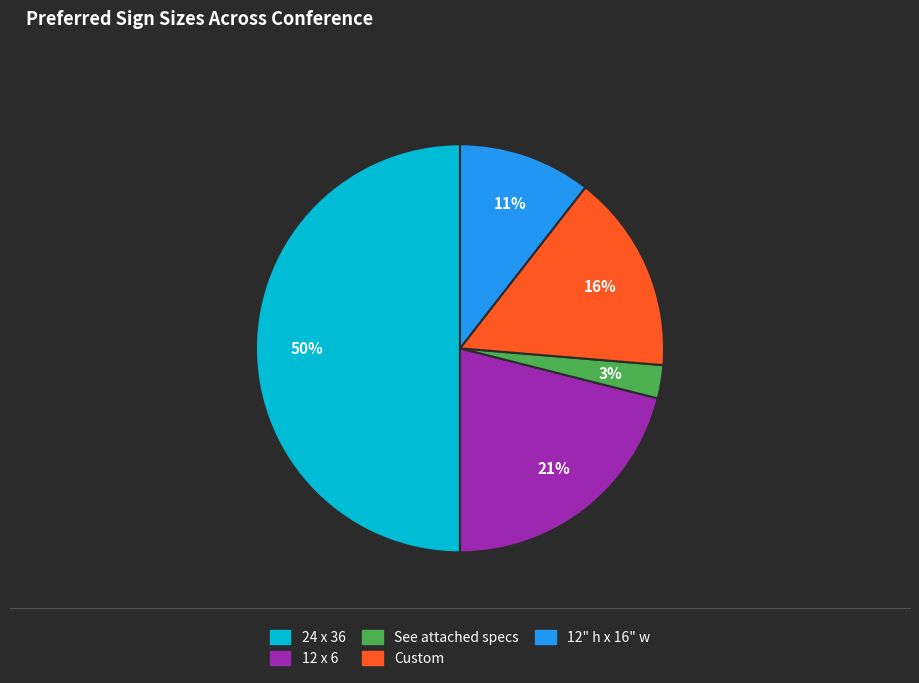

To the nearest percent, what is the difference between the largest and smallest slice percentages?

47%